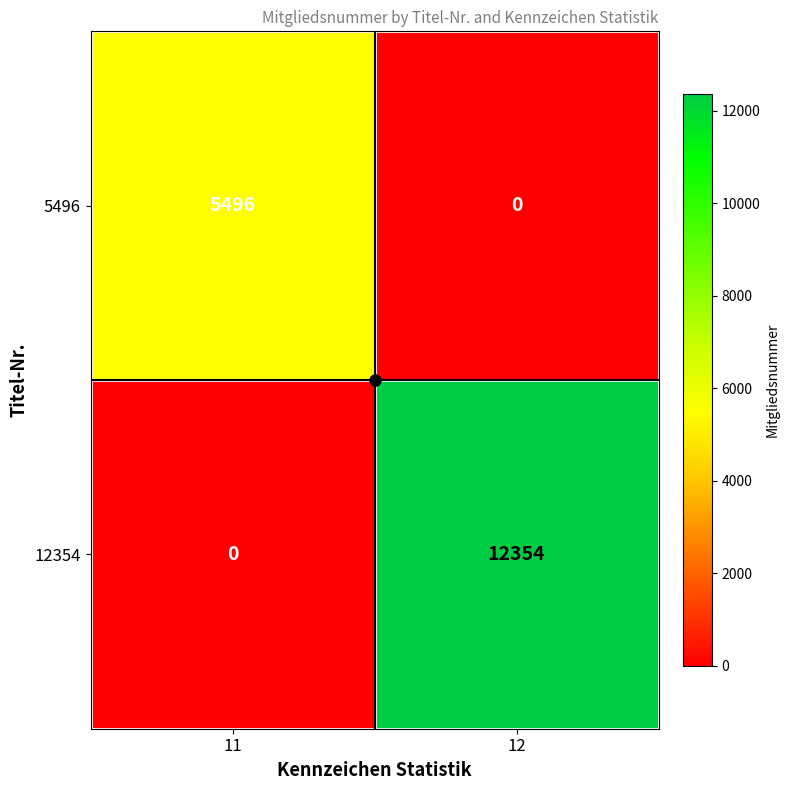

What is the spread (max minus min) of values at 12?

12354